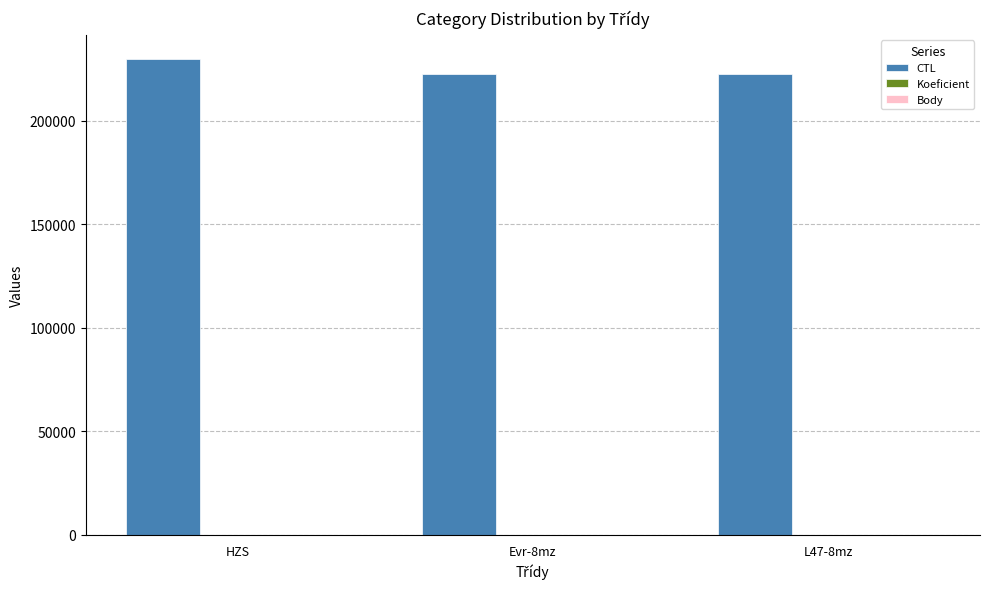

What is the maximum value shown in the chart?

229908